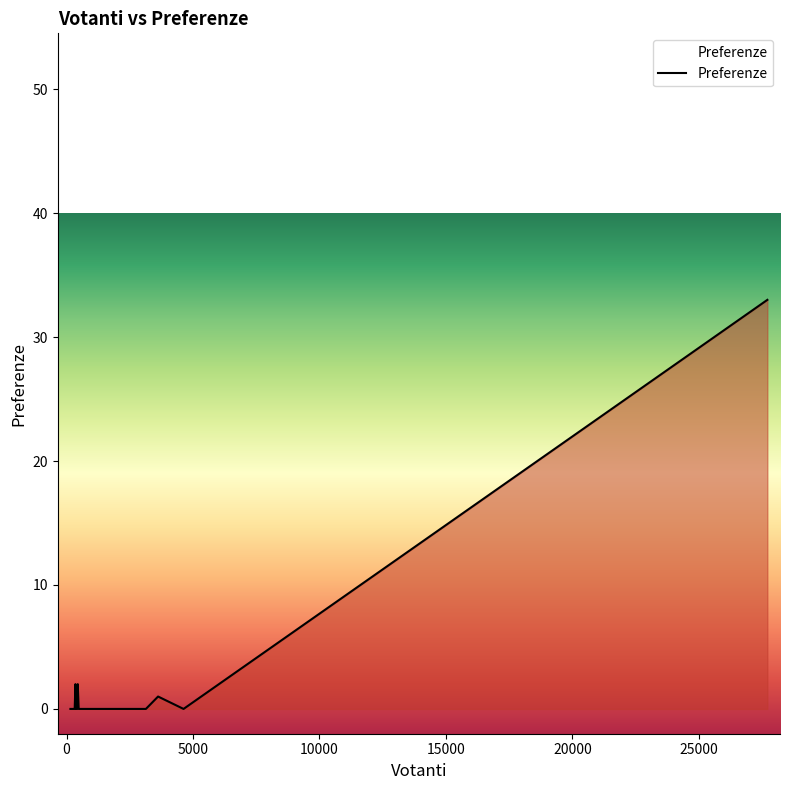

True or false: the data has more than 1 interior local peaks.

True